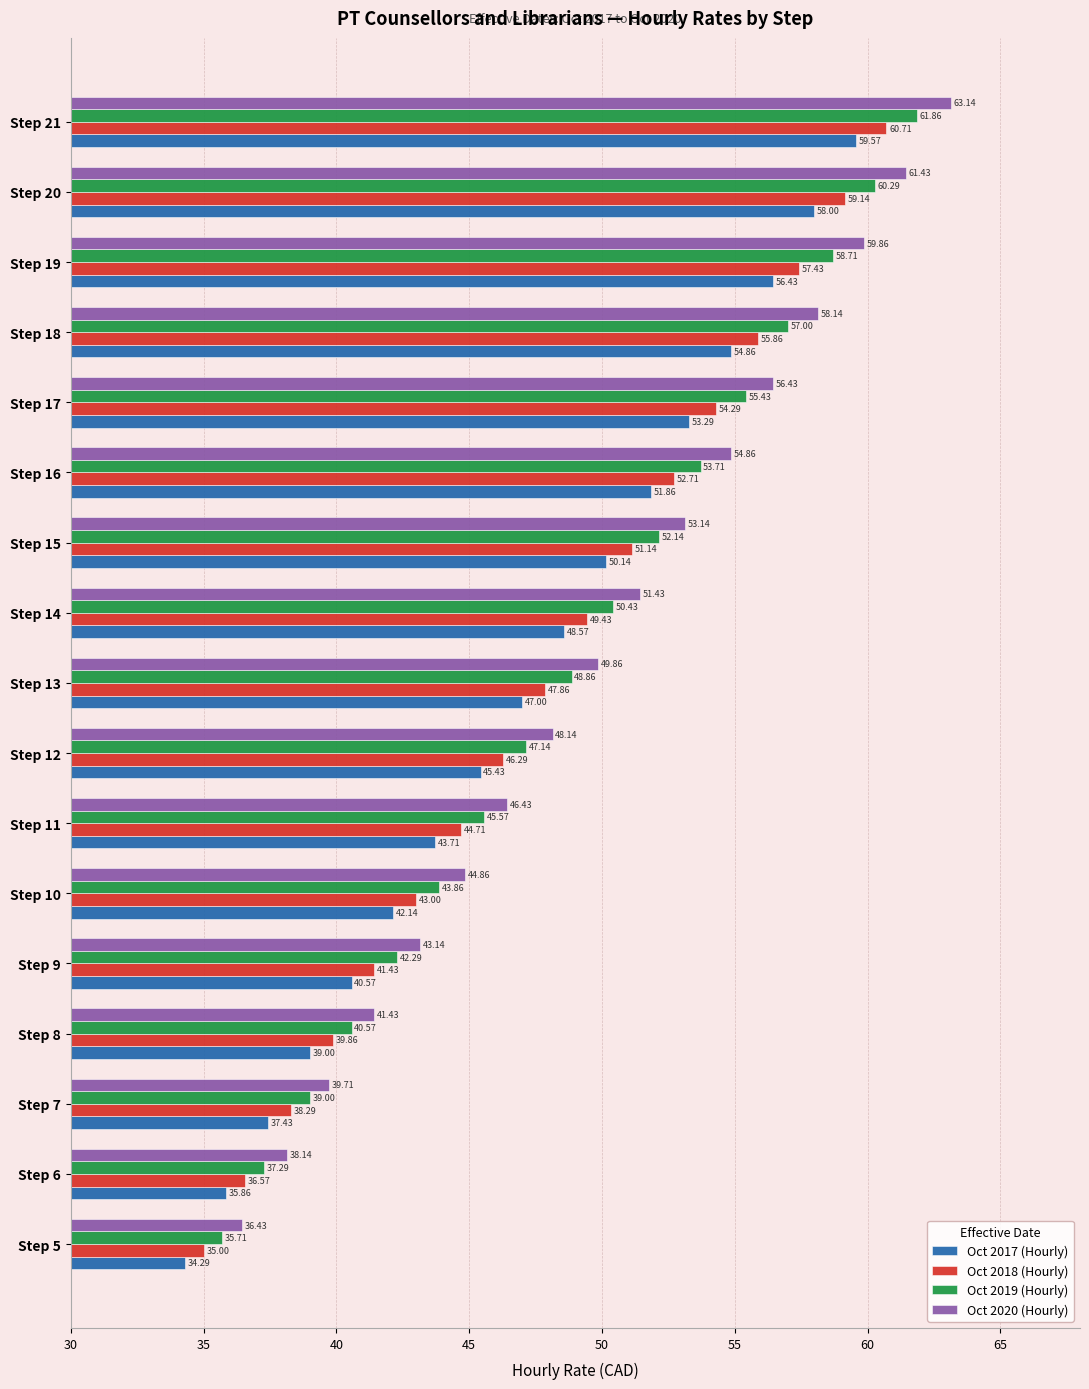

At Step 21, list the series in order from largest to smallest.

Oct 2020 (Hourly), Oct 2019 (Hourly), Oct 2018 (Hourly), Oct 2017 (Hourly)